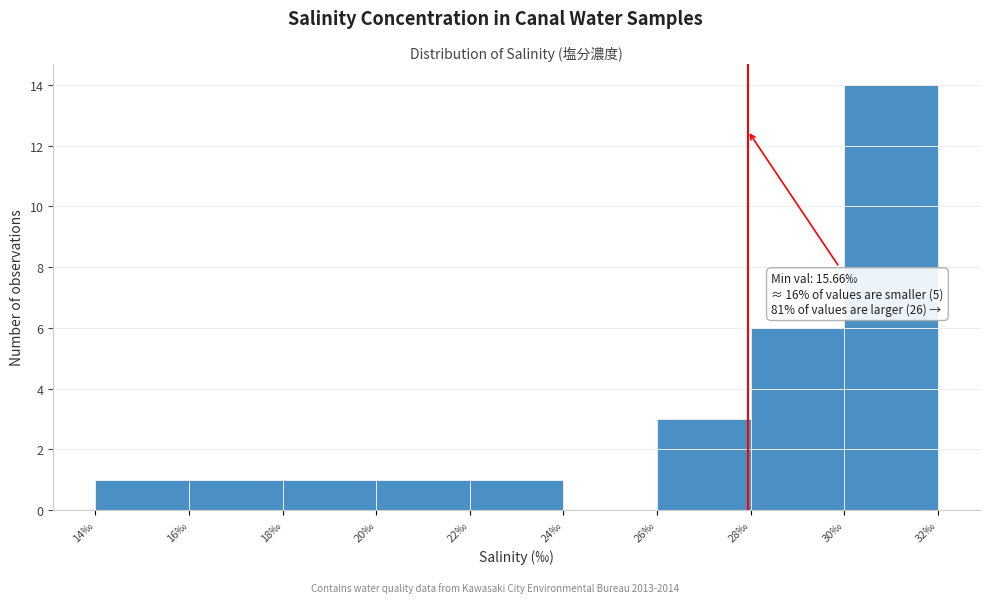

Which range on the x-axis has the tallest bar?

30 to 32